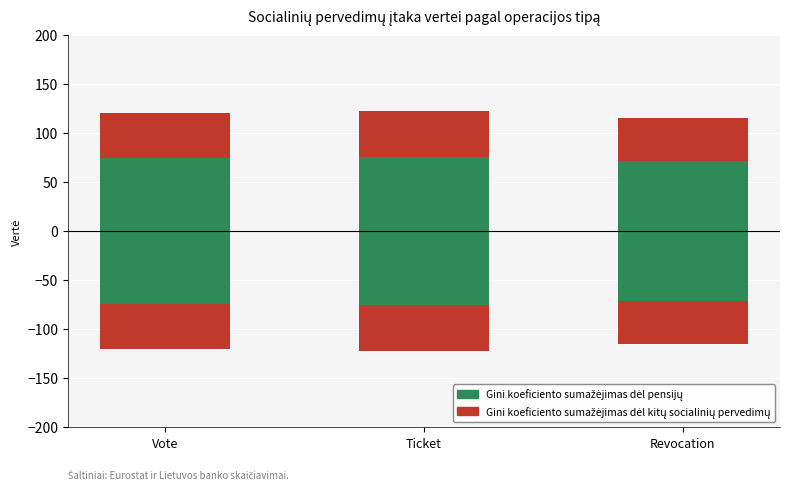

How many Gini koeficiento sumažėjimas dėl pensijų values are between -75 and -71?

2